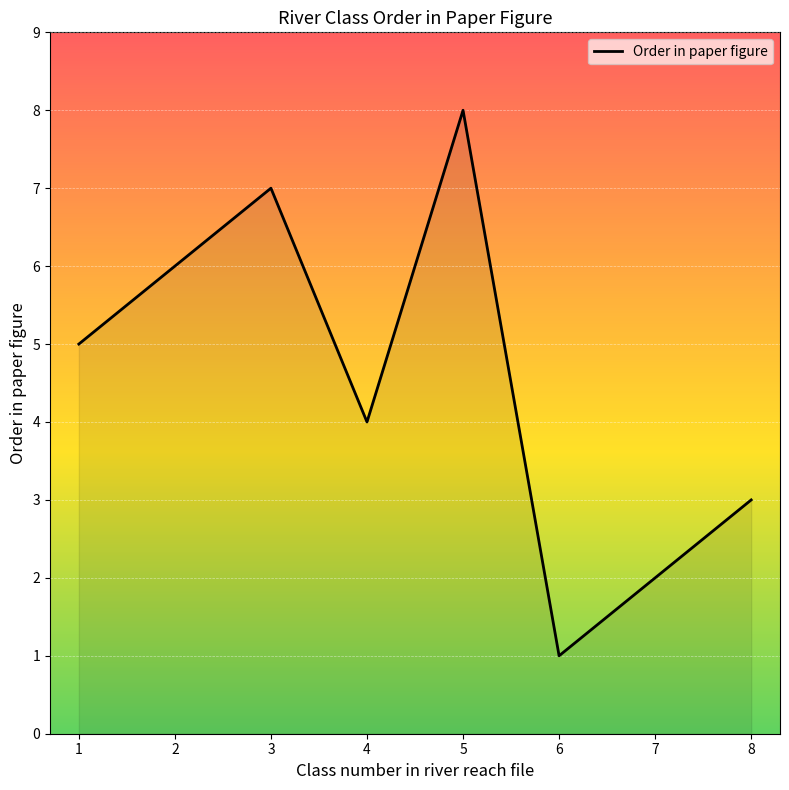

True or false: there are more than 1 points higher than both neighbors.

True